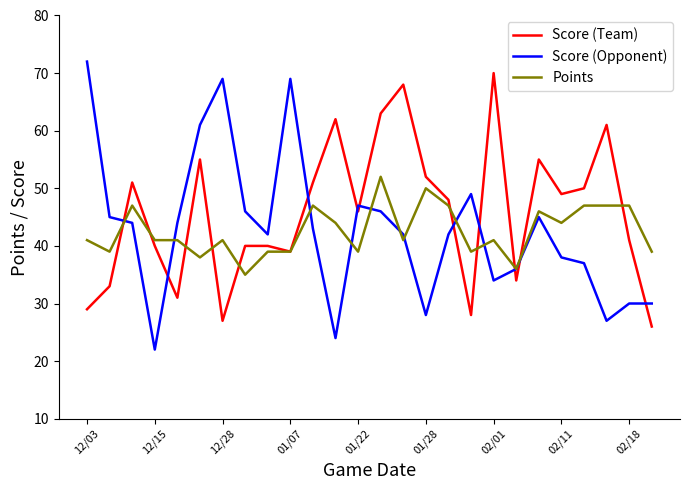

Which series has the largest range (max minus min)?

Score (Opponent)